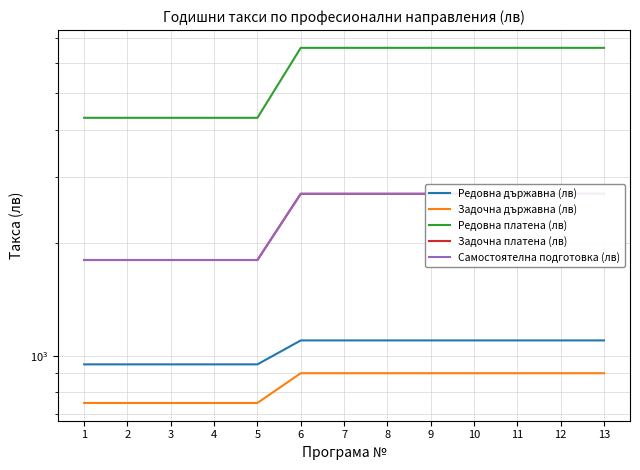

What is the average value of the Задочна държавна (лв) series?

842